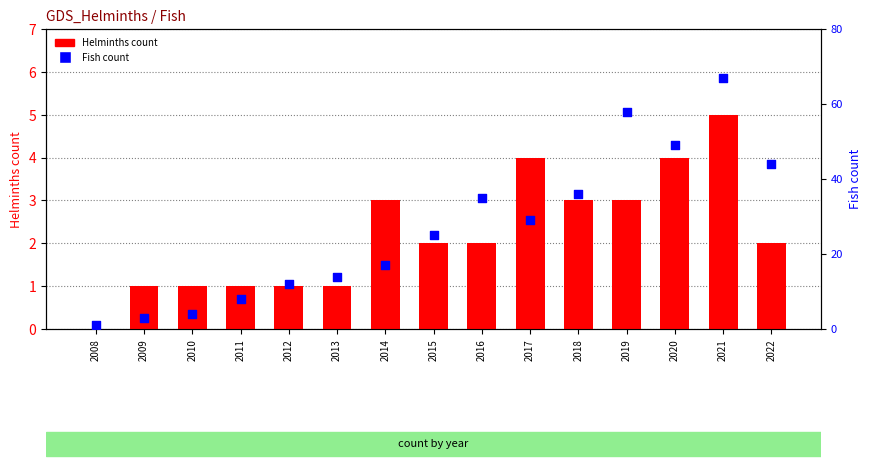

At which category is the sum across all series the highest?

2021